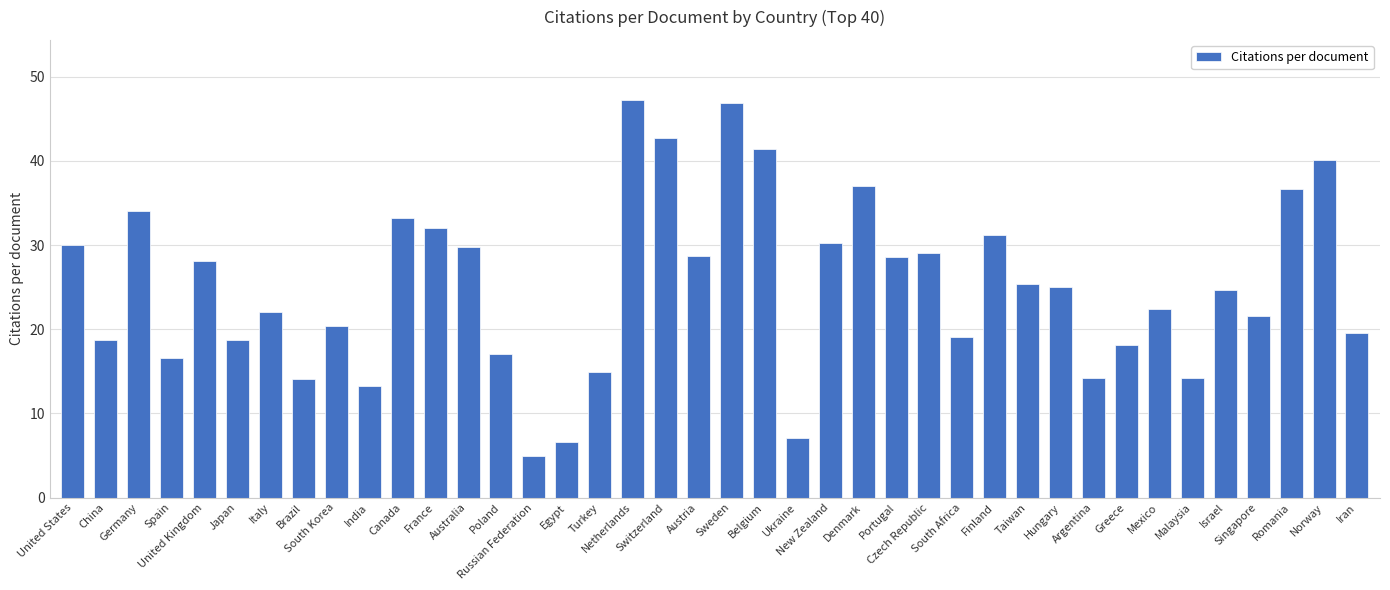

What is the value of the 40th bar from the left?

19.6